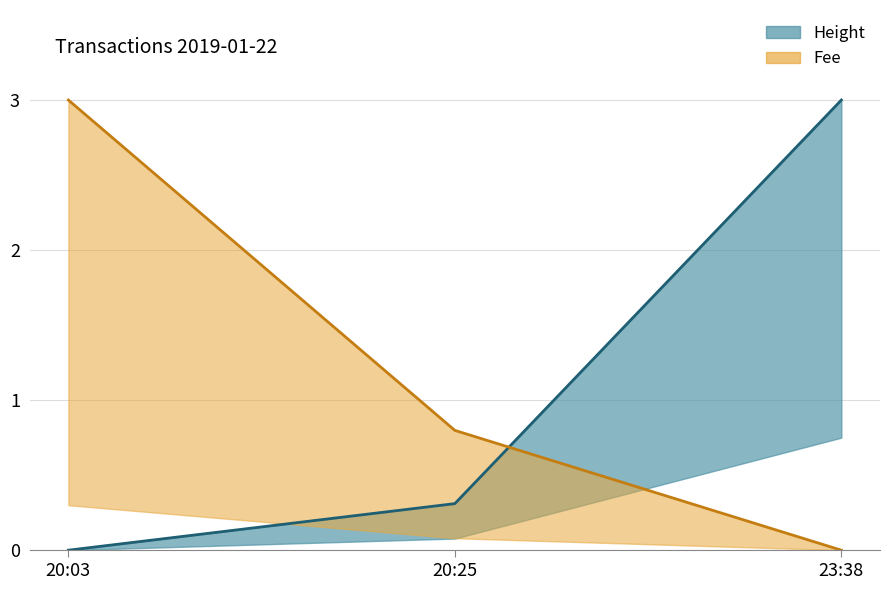

The value of Fee (line) at 20:25 is 1.1. True or false?

False